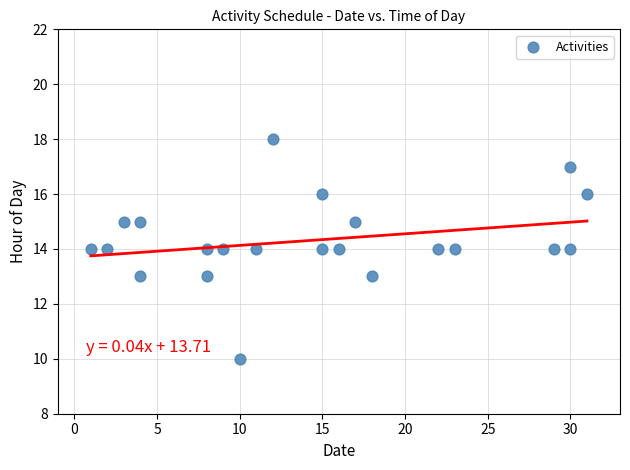

What is the range of Y values (max minus min)?

8